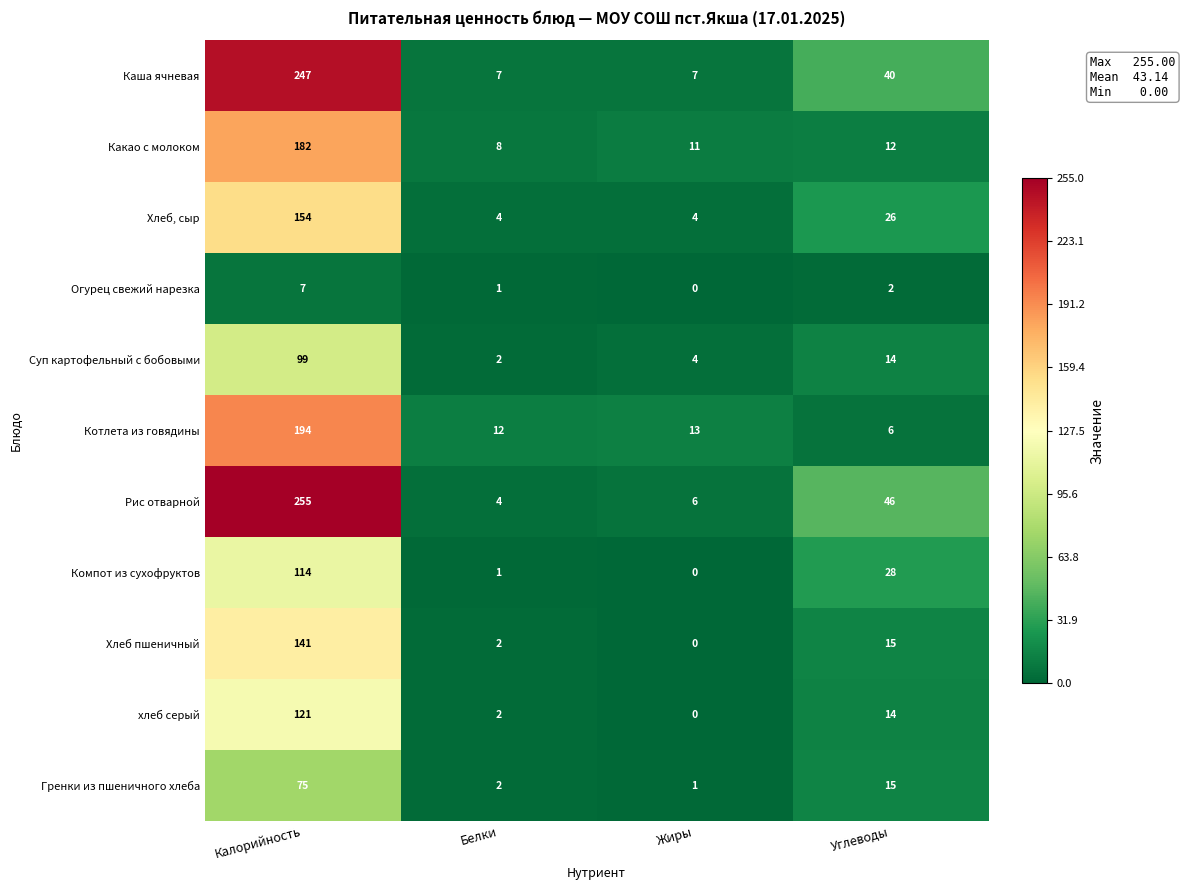

At how many categories does at least one series exceed 241?

1